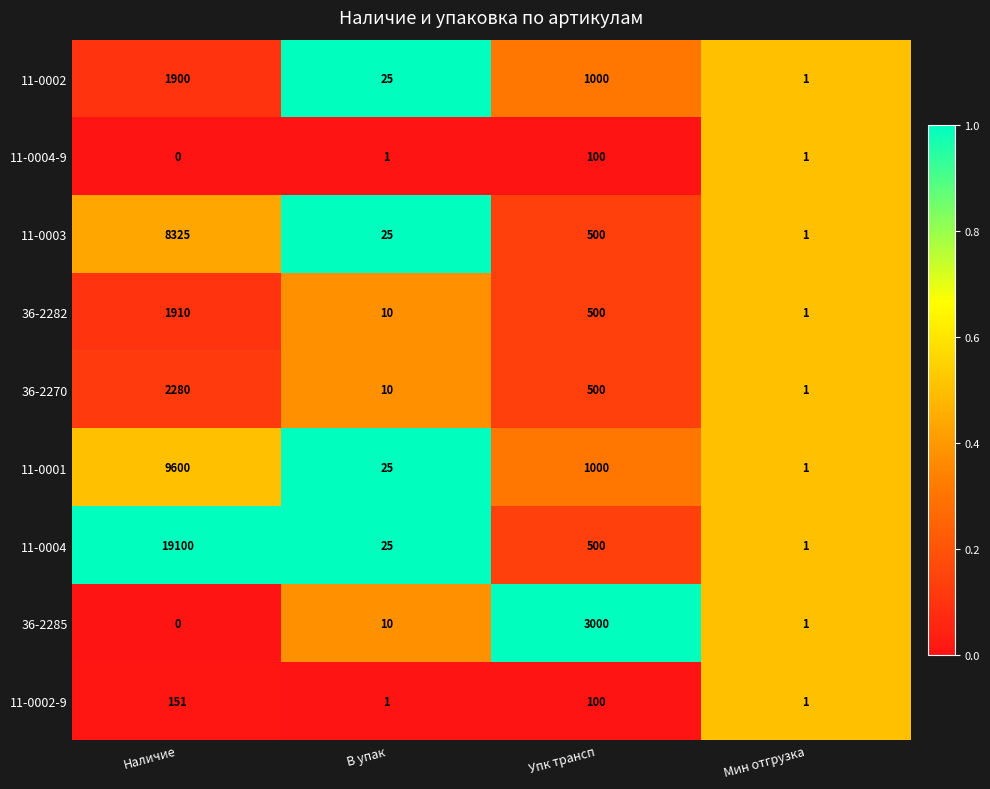

Which series changed the most between Наличие and Упк трансп?

11-0004